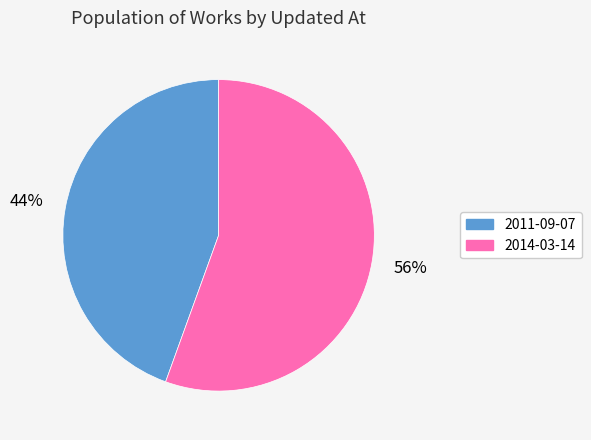

Do 2011-09-07 and 2014-03-14 together represent more than half of the pie?

Yes